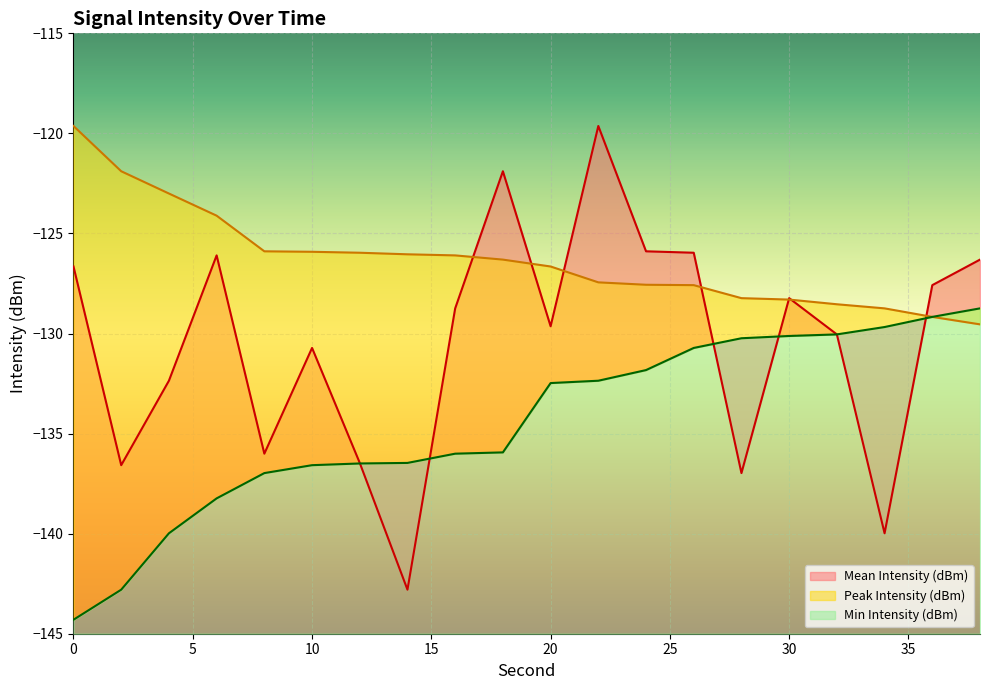

True or false: Peak Intensity (dBm) has a value of -129.5 at 38.

True